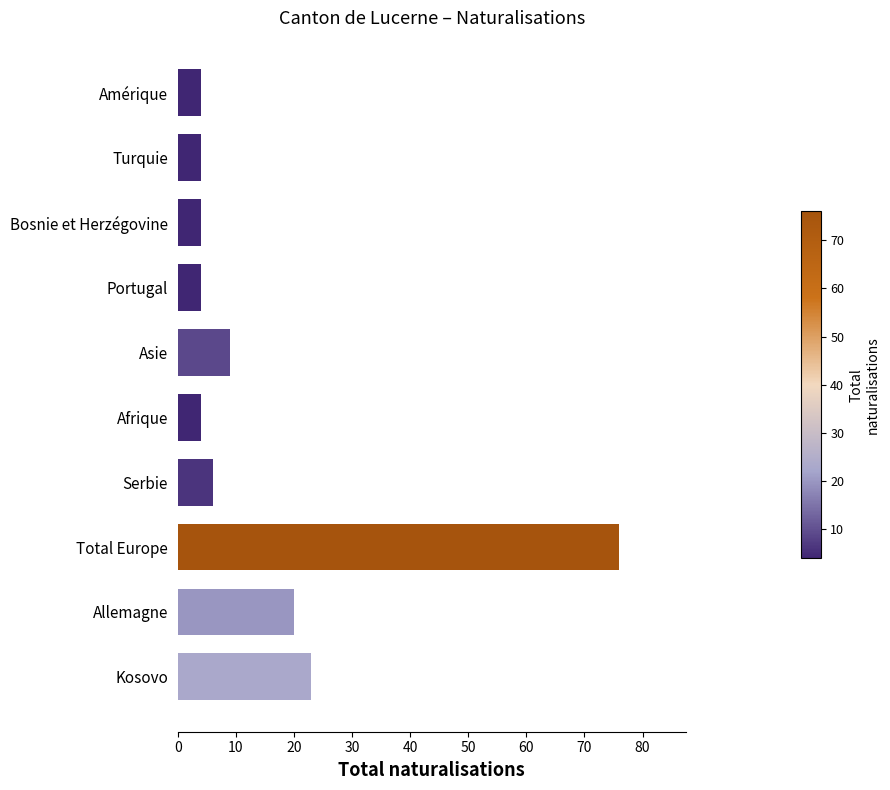

What is the difference between the maximum and minimum values?

72